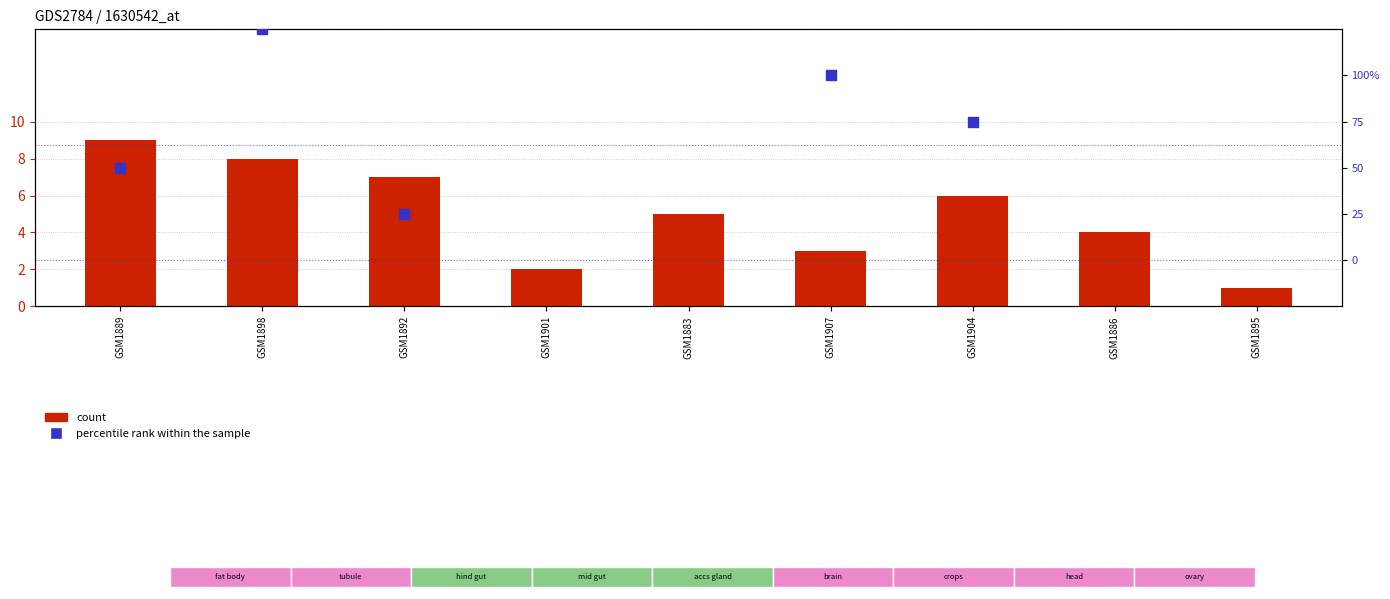

Which series has the largest Y range (max minus min)?

percentile rank within the sample